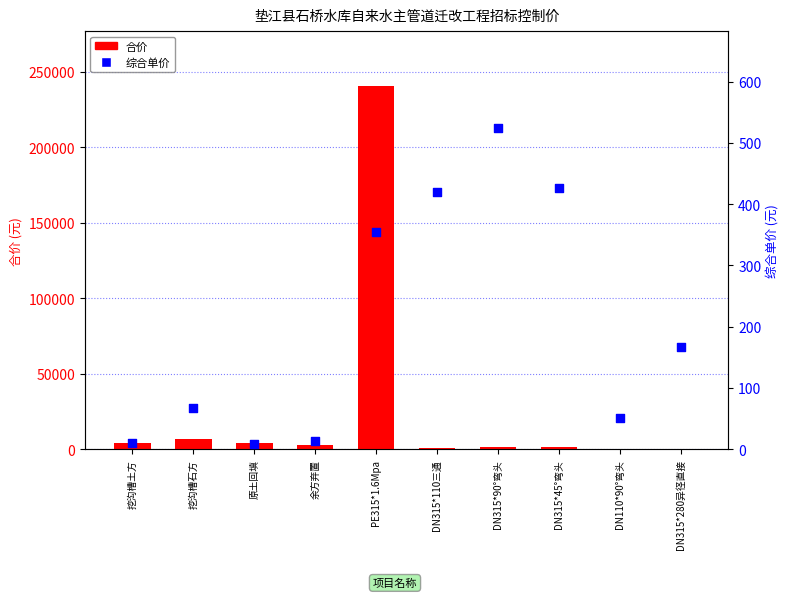

At how many categories does at least one series exceed 121106?

1